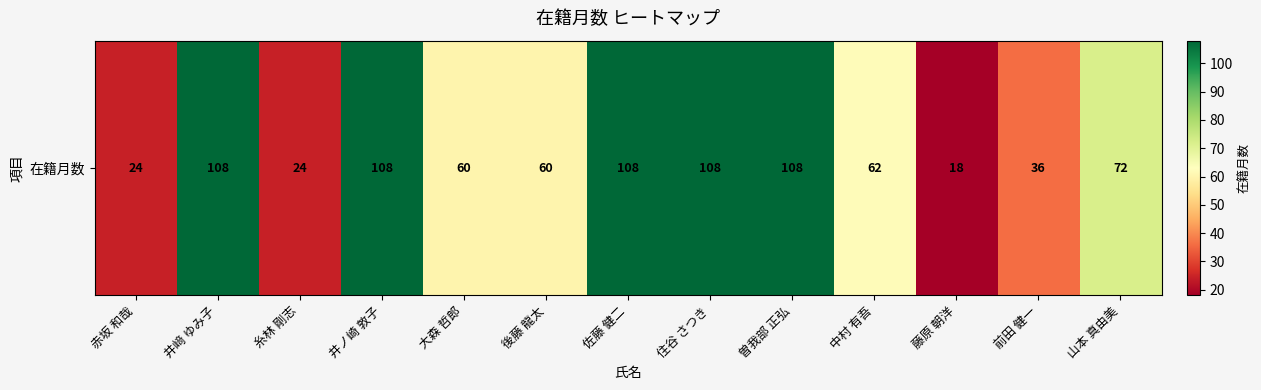

What is the ratio of the value at 後藤 龍太 to the value at 住谷 さつき?

0.6